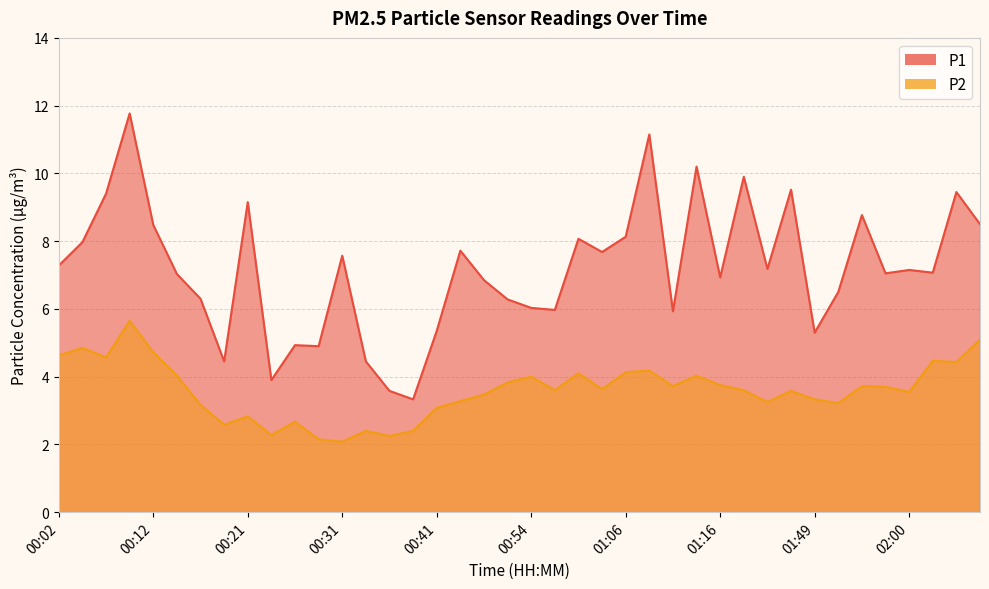

Which series has the widest spread of values?

P1